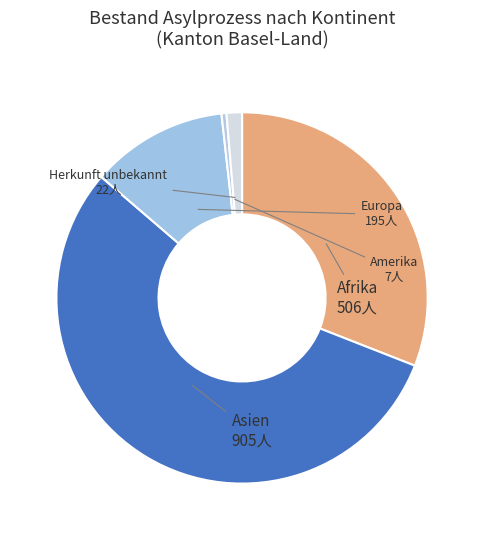

Approximately how many times larger is the value at Afrika compared to Europa?

2.6